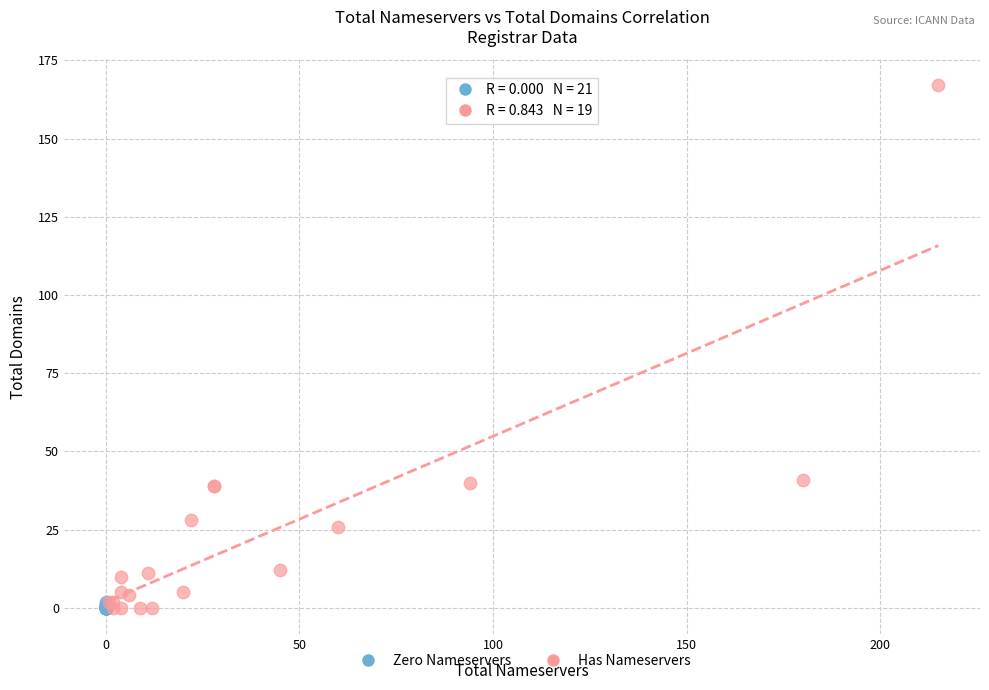

Which series has the largest Y range (max minus min)?

Has Nameservers